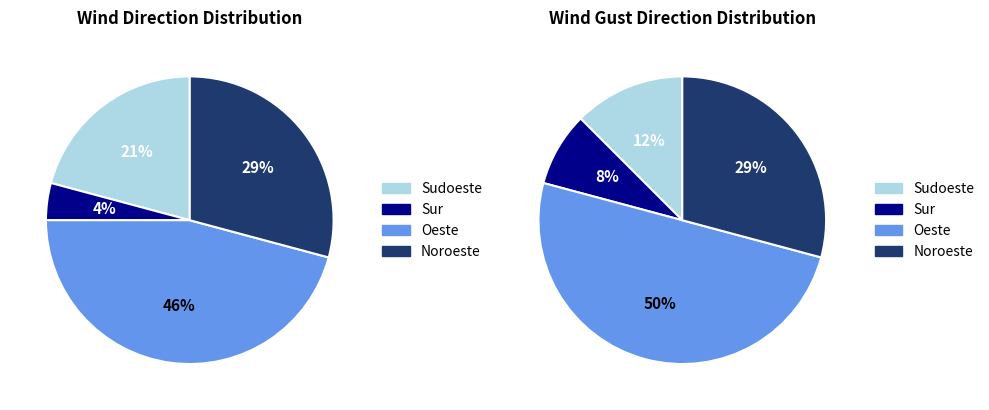

What is the smallest slice in the pie chart?

Sur